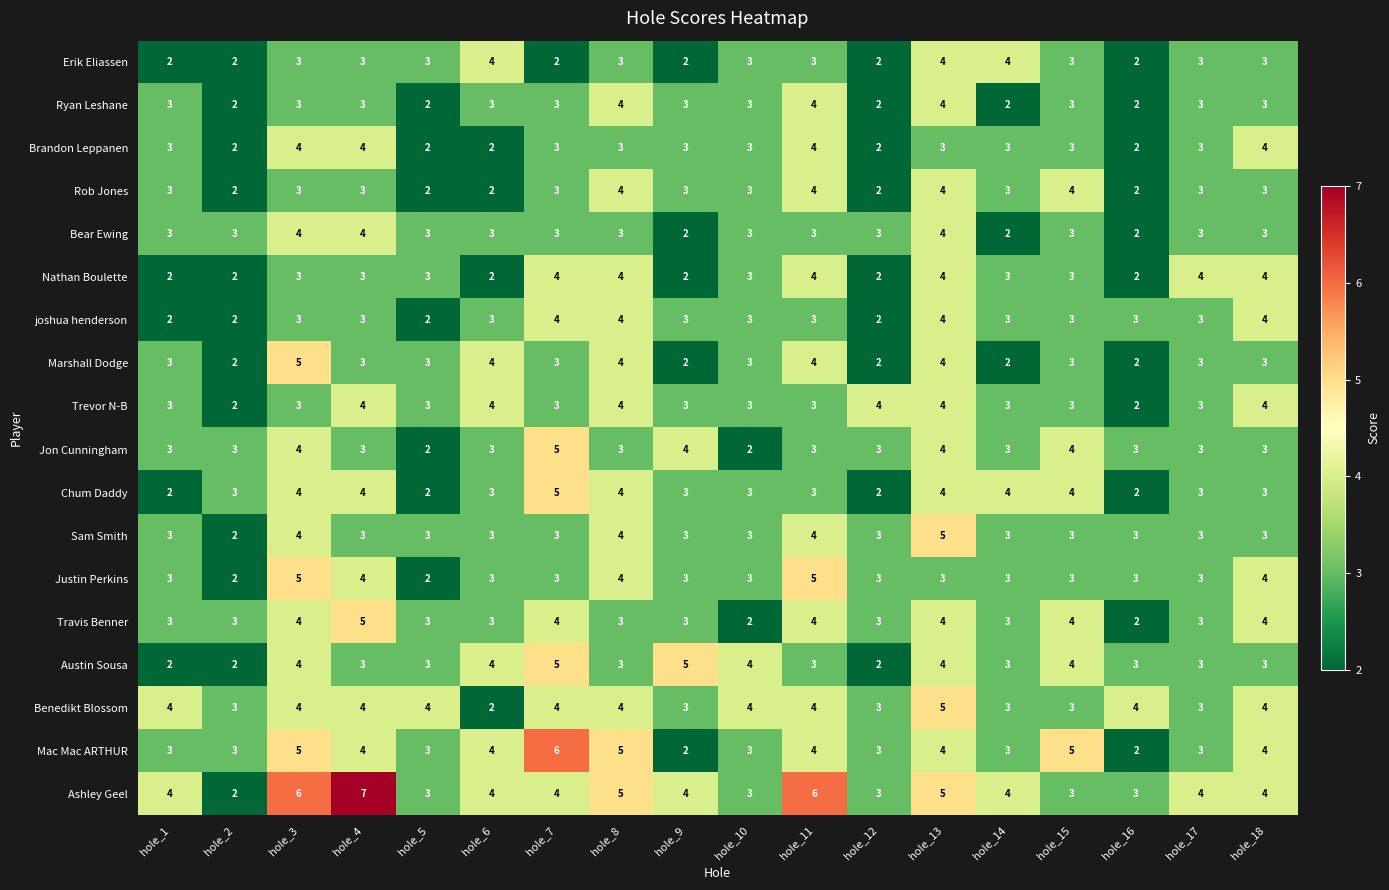

Which series has the largest range (max minus min)?

Ashley Geel